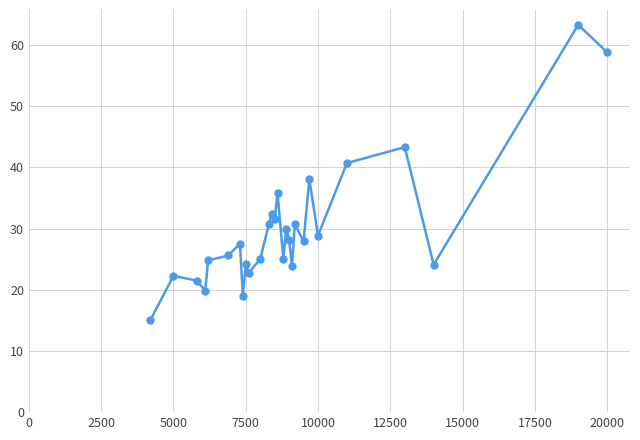

What is the value of the 8th point from the left?

19.0